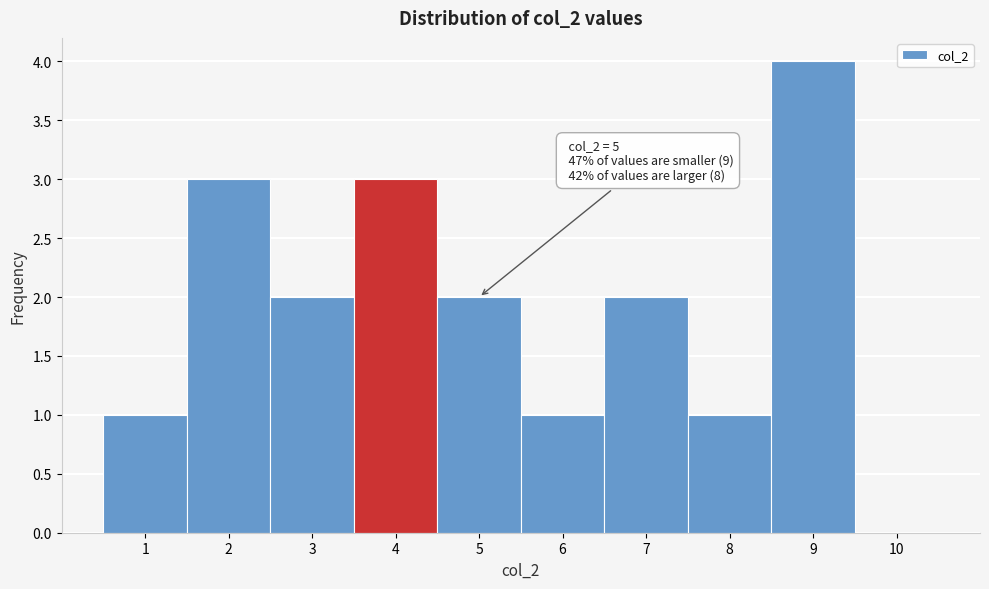

Reading left to right, extract all data points from this chart.

1=1	2=3	3=2	4=3	5=2	6=1	7=2	8=1	9=4	10=0